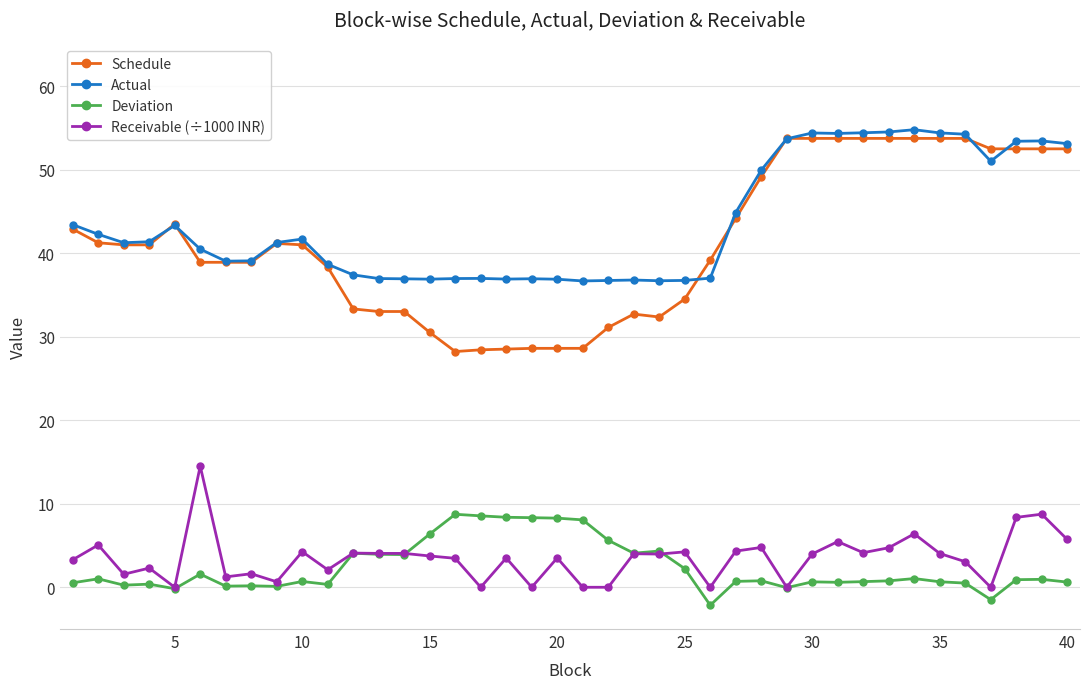

Does the chart display data point markers on the line(s)?

Yes